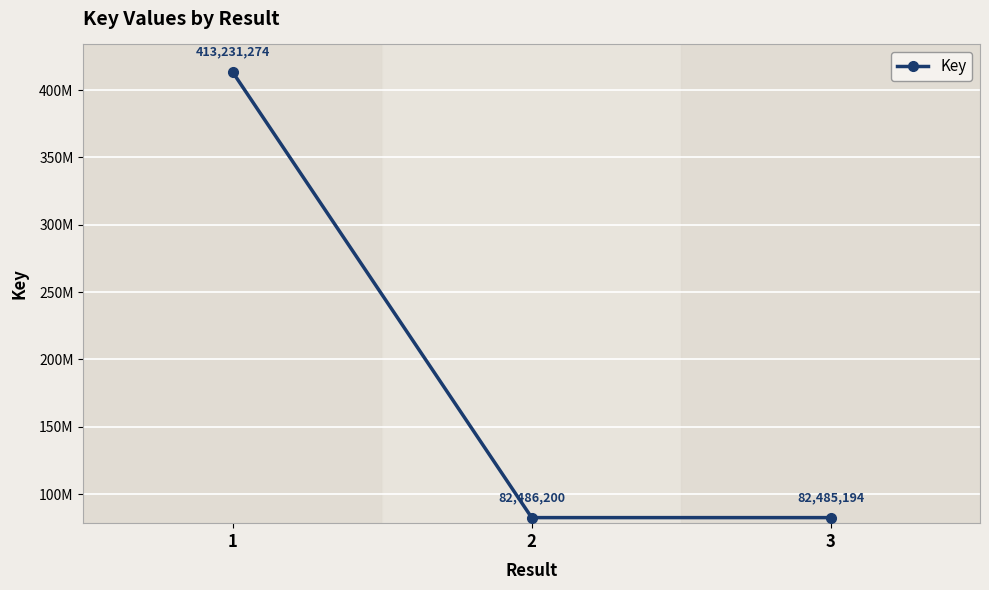

Does the chart have visible grid lines?

Yes